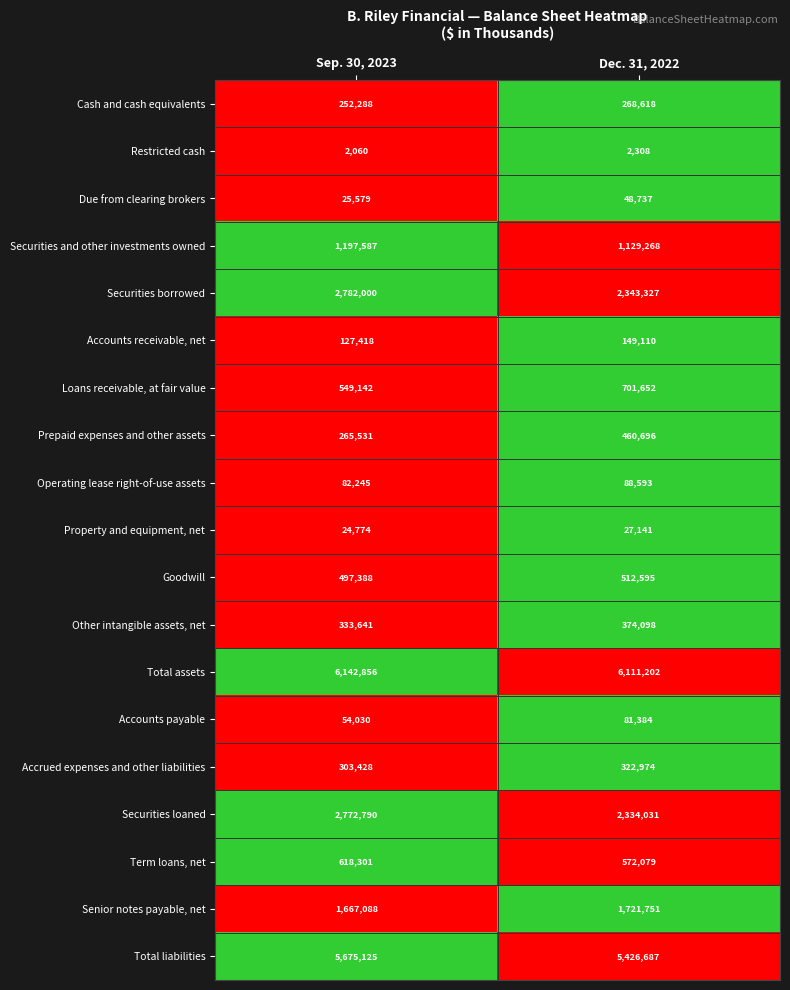

What is the sum of all Restricted cash values?

4368